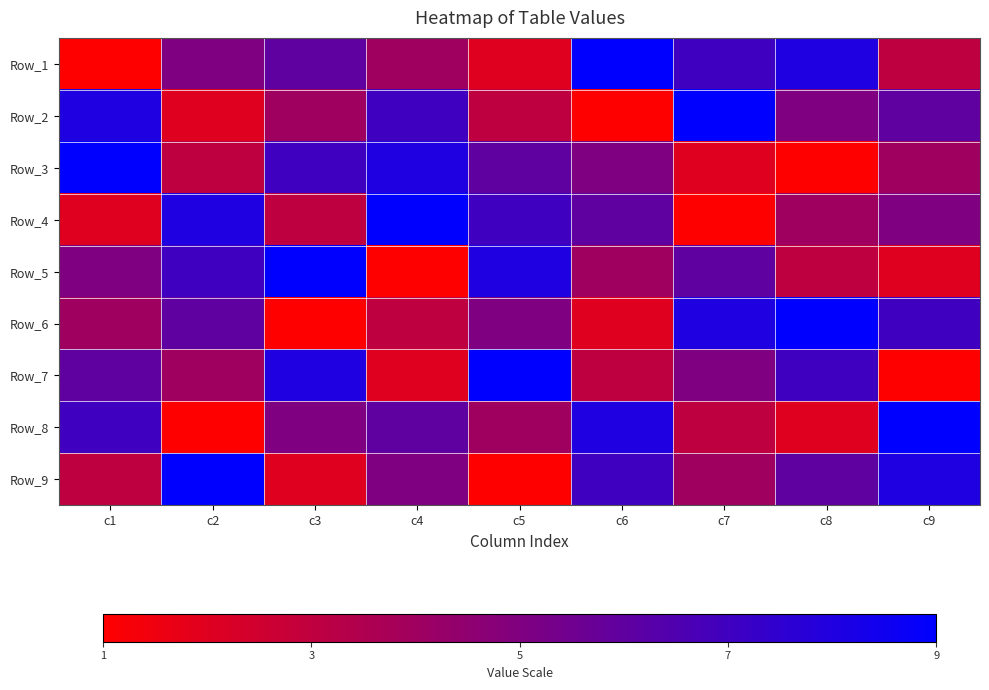

List the series in order of their peak value, highest first.

Row_1, Row_2, Row_3, Row_4, Row_5, Row_6, Row_7, Row_8, Row_9